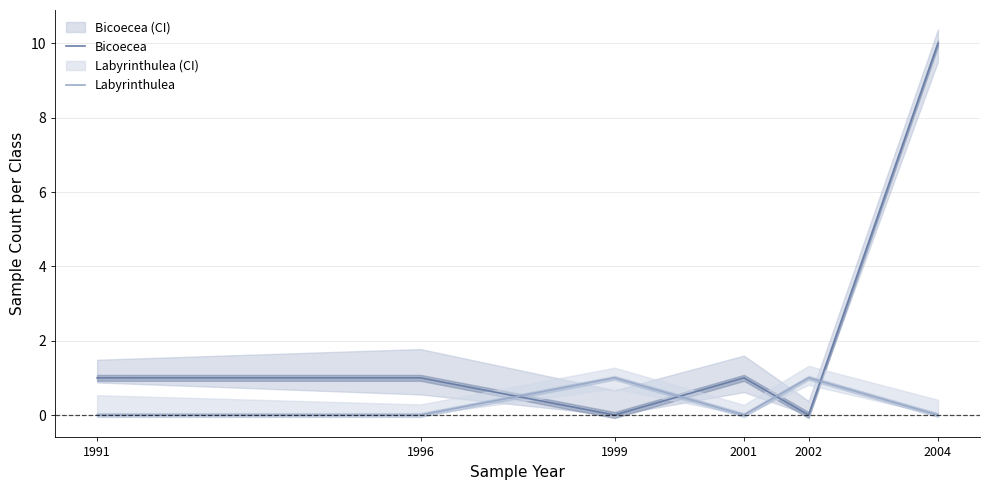

Rank the series by their average value, from highest to lowest.

Bicoecea, Labyrinthulea